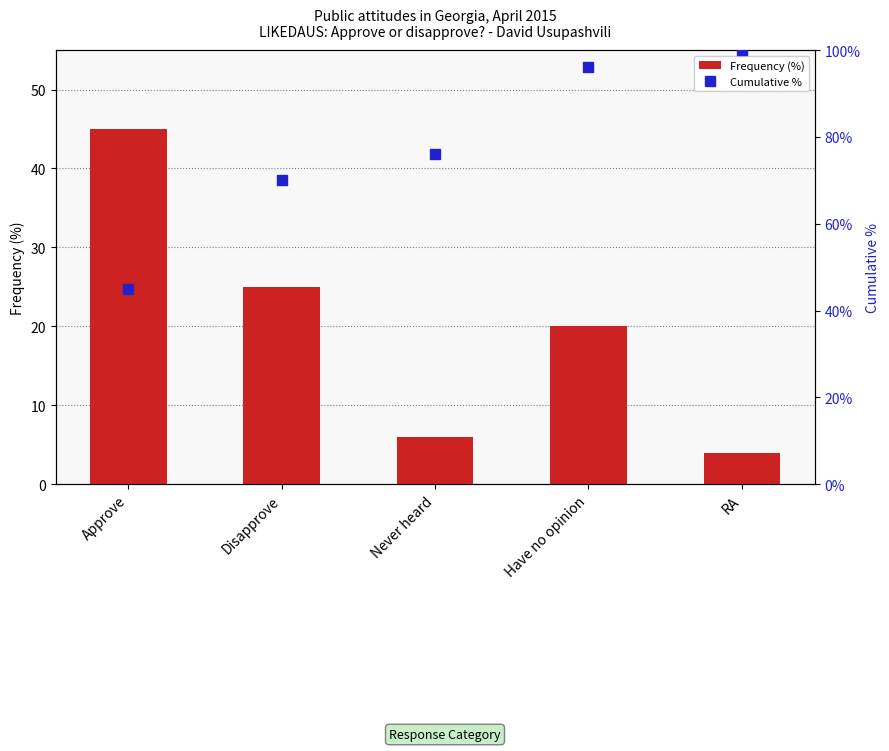

Reading left to right, list all the values displayed in this chart.

Frequency (%): 45	25	6	20	4
Cumulative %: 45	70	76	96	100